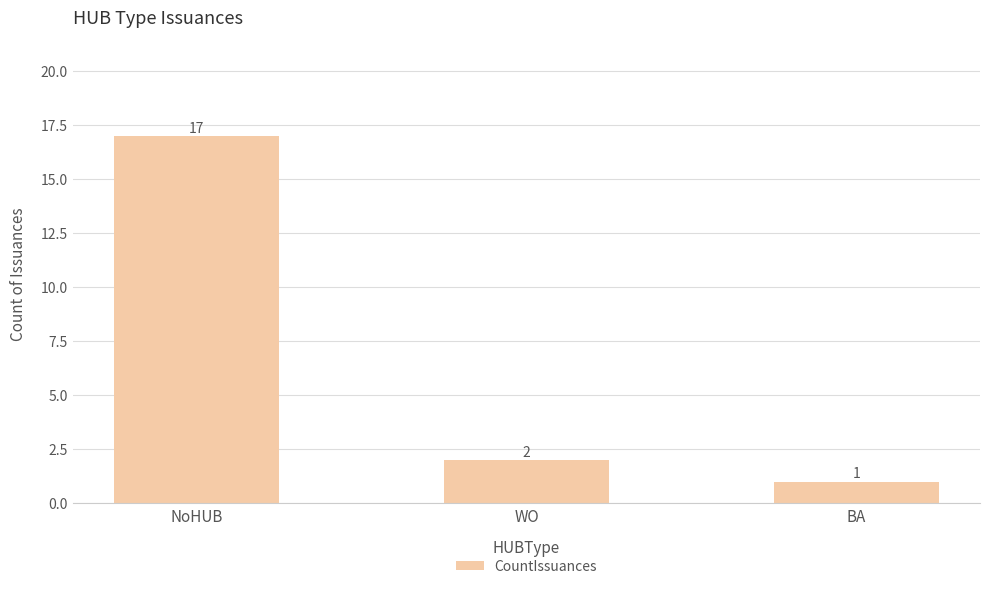

Which label corresponds to the smallest value in the chart?

BA